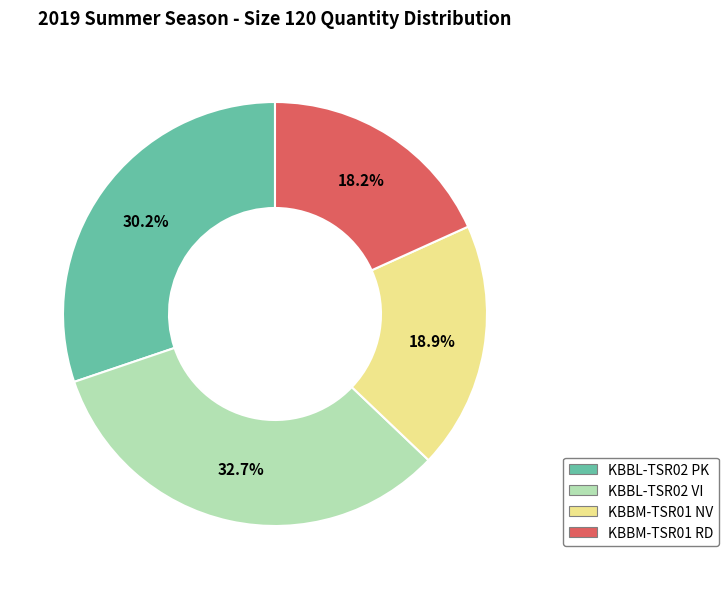

Rank the categories by value from highest to lowest.

KBBL-TSR02 VI, KBBL-TSR02 PK, KBBM-TSR01 NV, KBBM-TSR01 RD